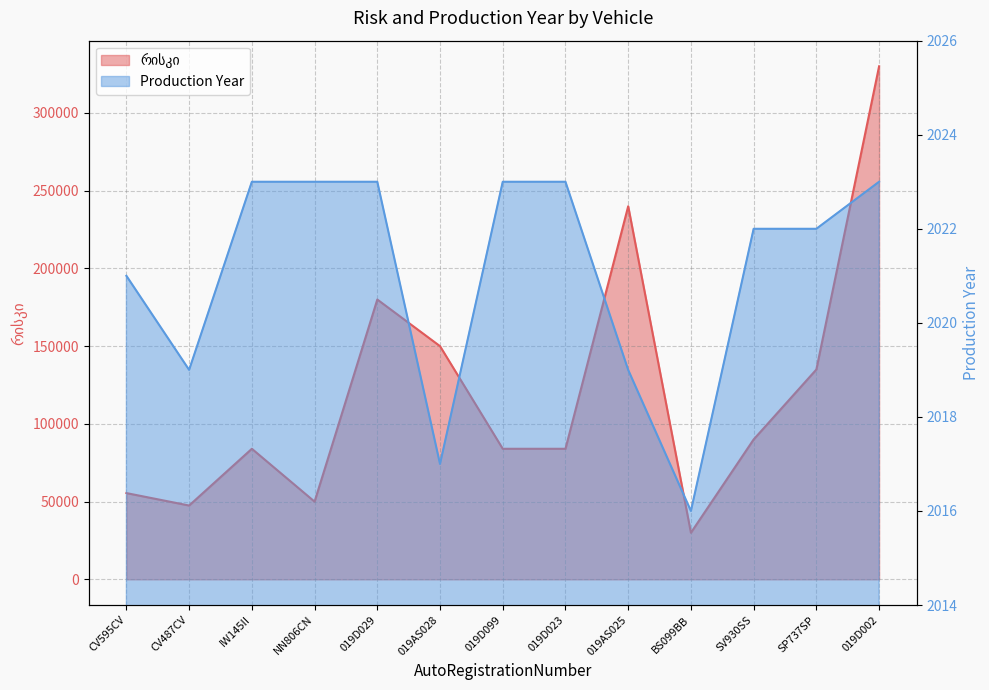

Rank the series by their average value, from lowest to highest.

Production Year, რისკი